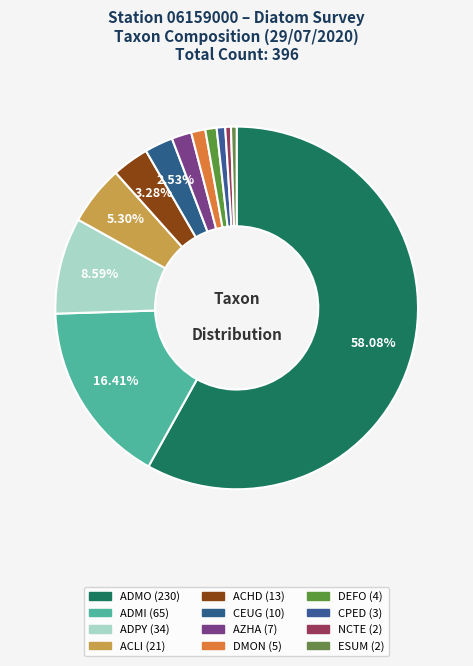

Which category has the biggest portion of the pie?

ADMO